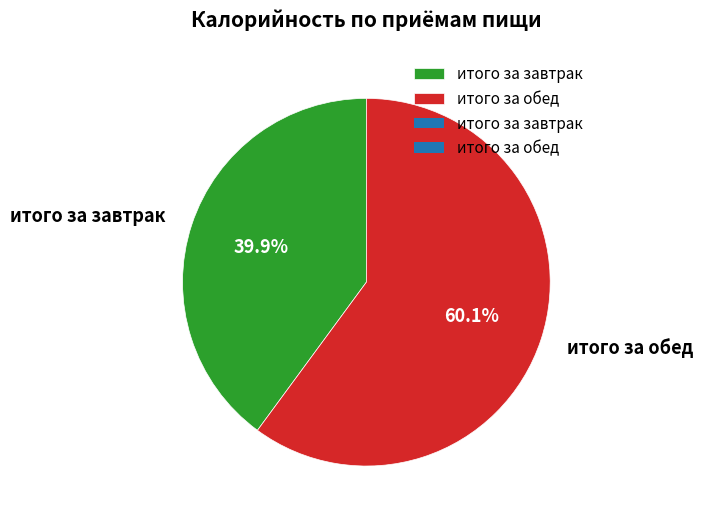

To the nearest percent, what portion does итого за обед represent?

60%